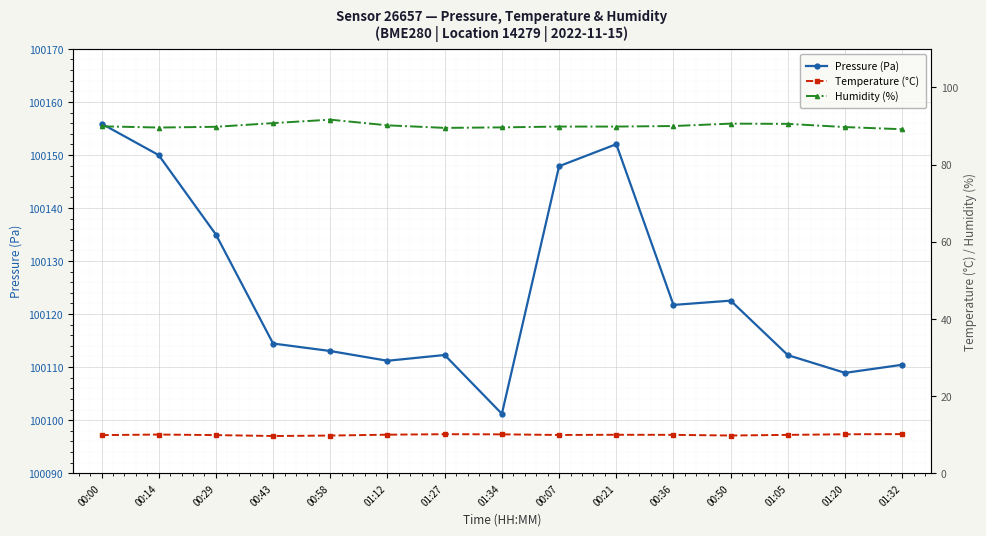

What are all the series names shown in the legend?

Pressure (Pa), Temperature (°C), Humidity (%)